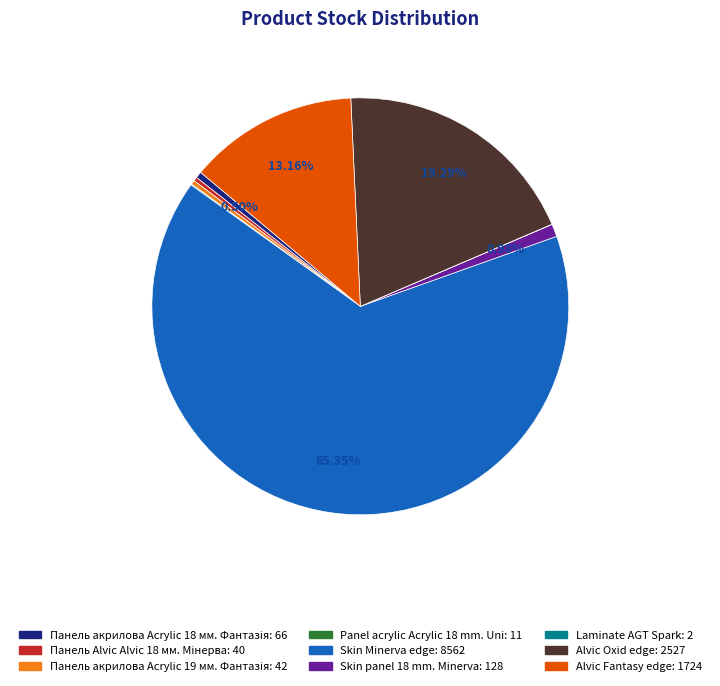

Do Alvic Fantasy edge and Skin panel 18 mm. Minerva together represent more than half of the pie?

No